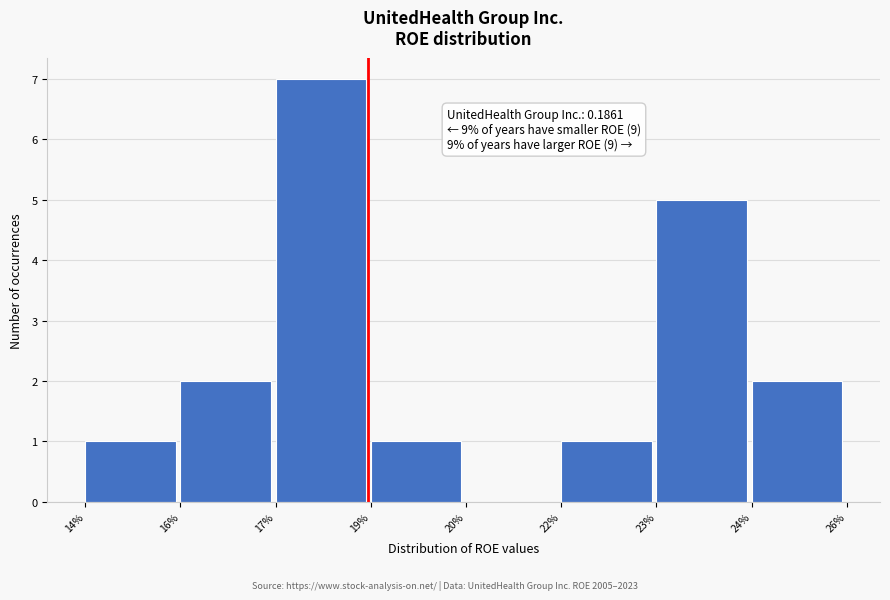

Reading left to right, transcribe all the data shown in this chart.

14%=1	16%=2	17%=7	19%=1	20%=0	22%=1	23%=5	24%=2